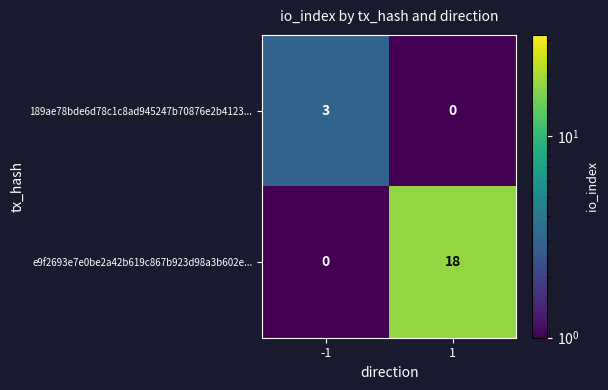

How many categories are shown in the chart?

2